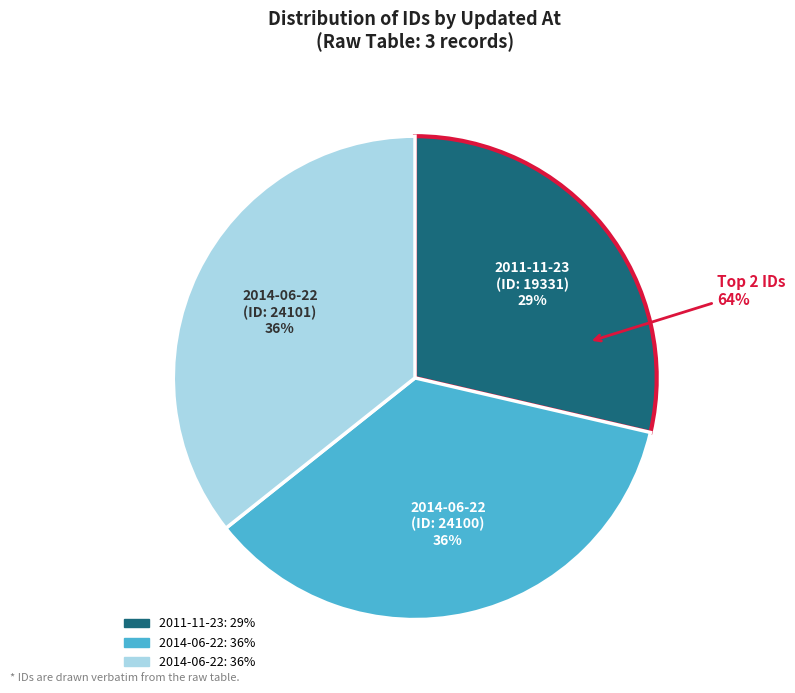

What is the largest slice in the pie chart?

2014-06-22 03:47:54 UTC